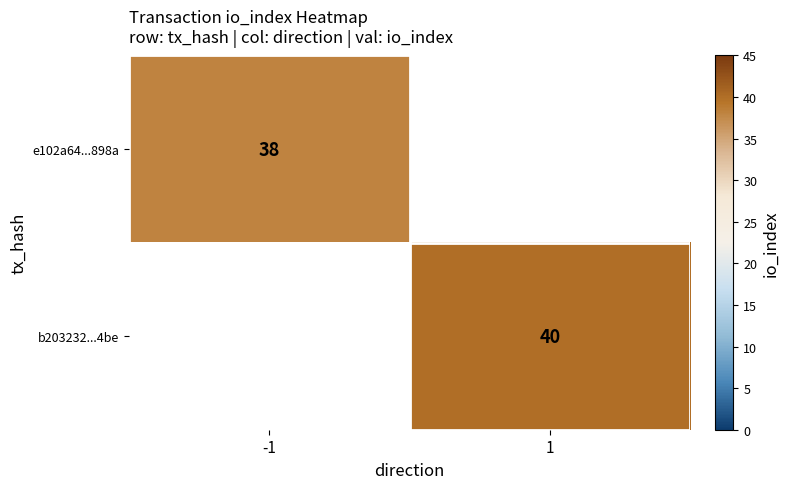

Which label corresponds to the smallest value in the chart?

-1